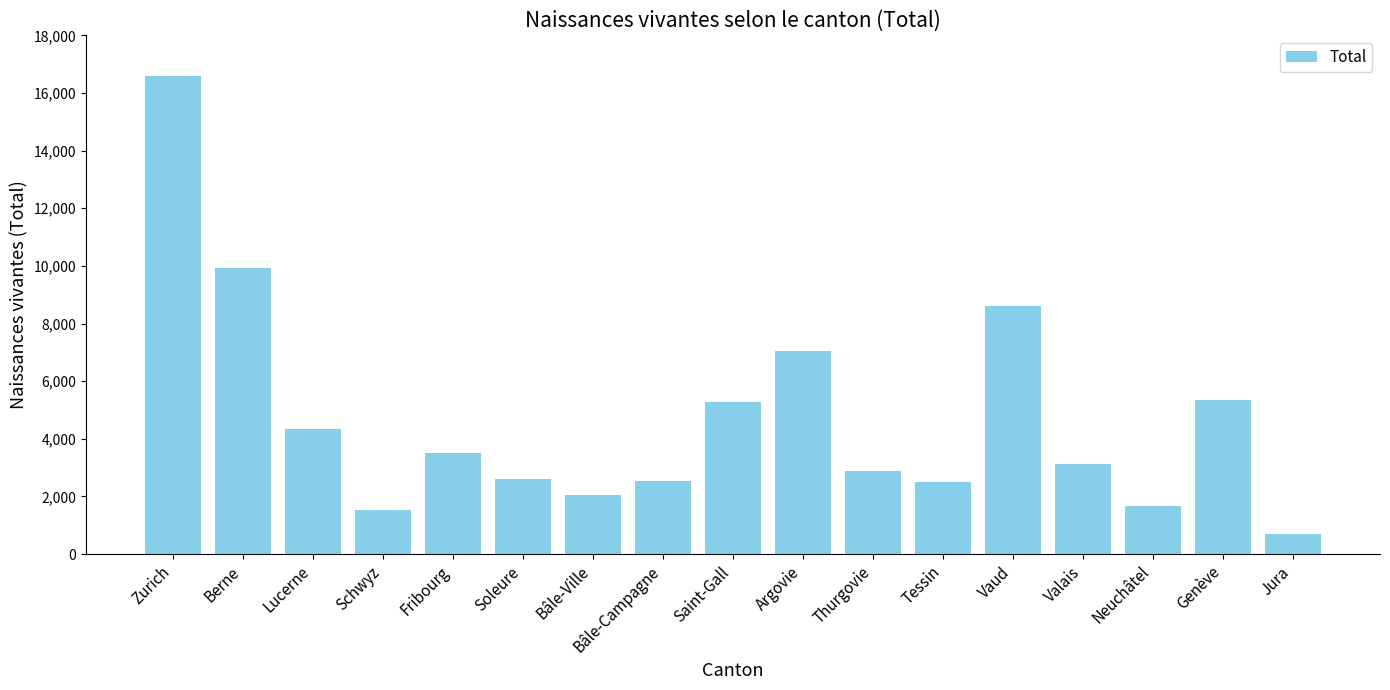

Between Argovie and Neuchâtel, which is larger?

Argovie